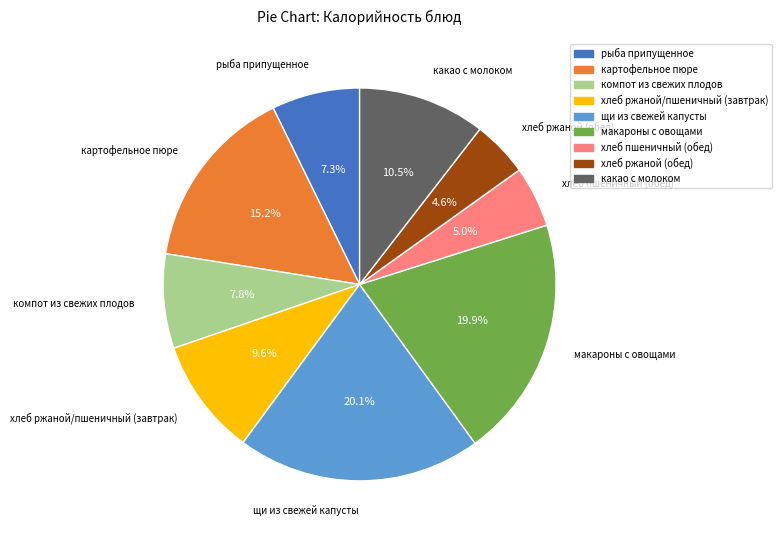

Is it true that хлеб пшеничный (обед) is 5% of the pie?

True